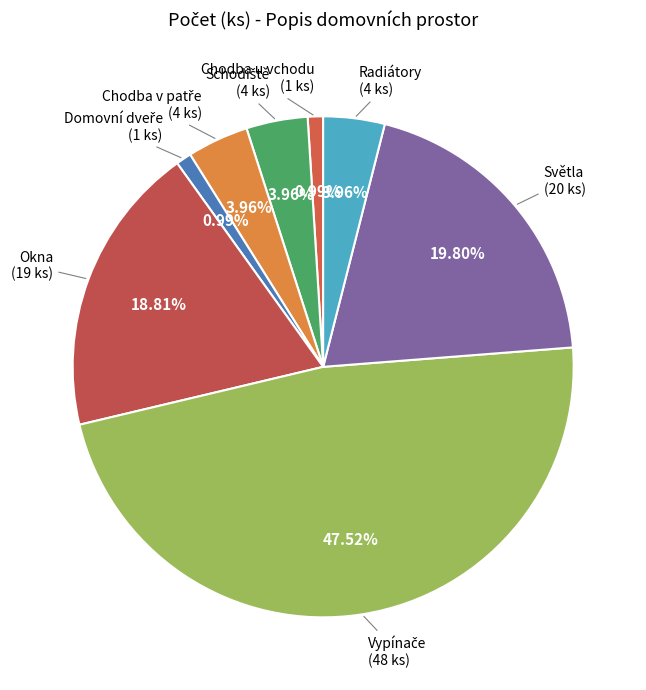

Do Chodba u vchodu and Světla together represent more than half of the pie?

No